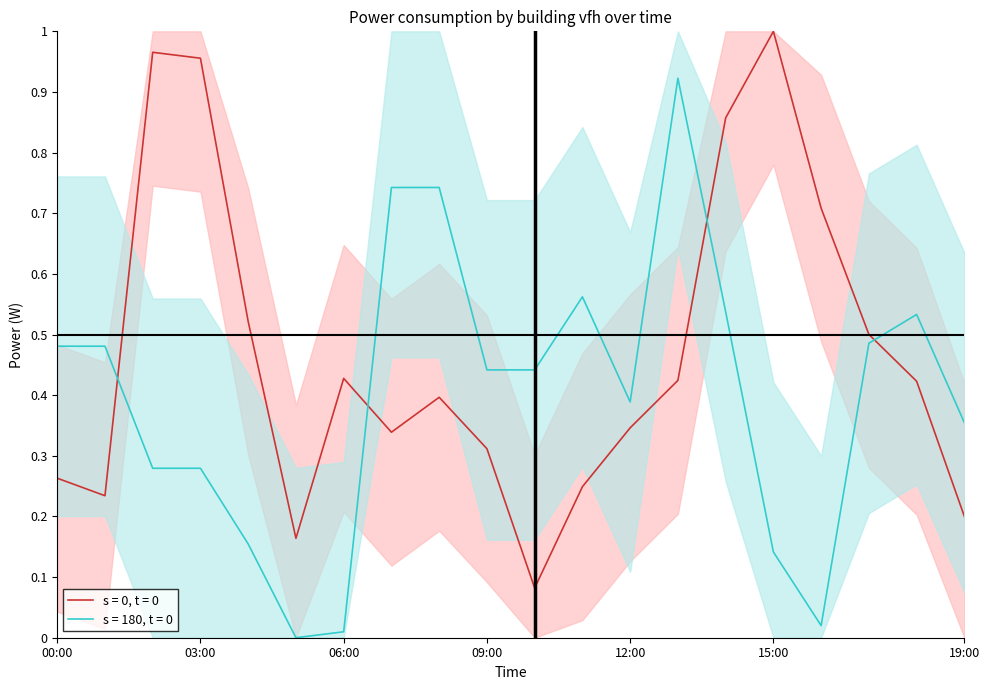

True or false: s = 180, t = 0 has a value of 0.0 at 16:00.

True